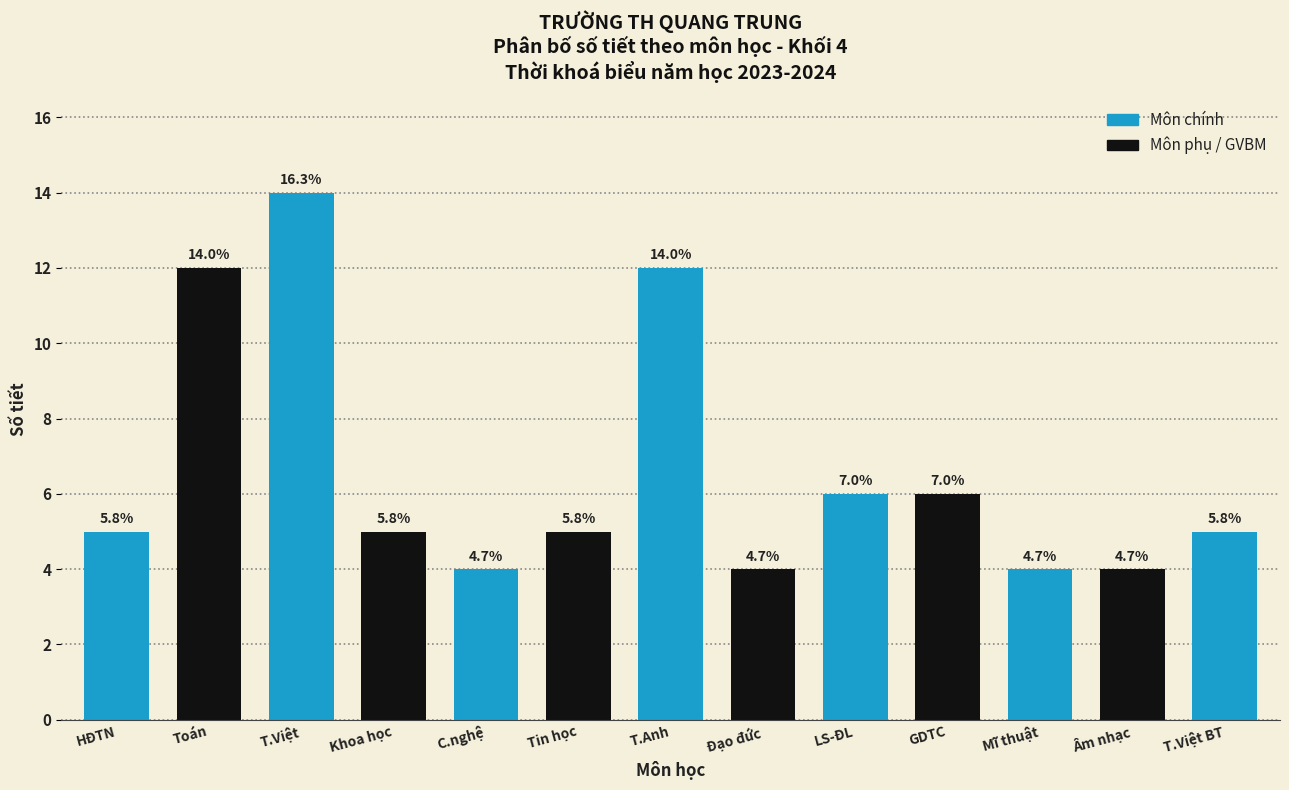

How many bars are there in total?

13